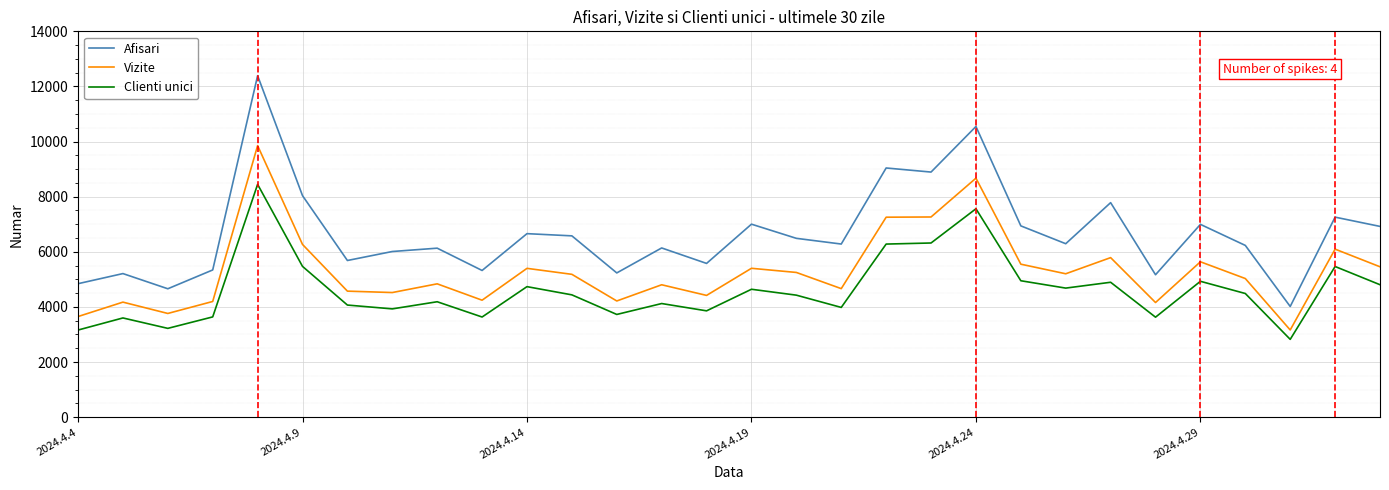

Which series has the widest spread of values?

Afisari